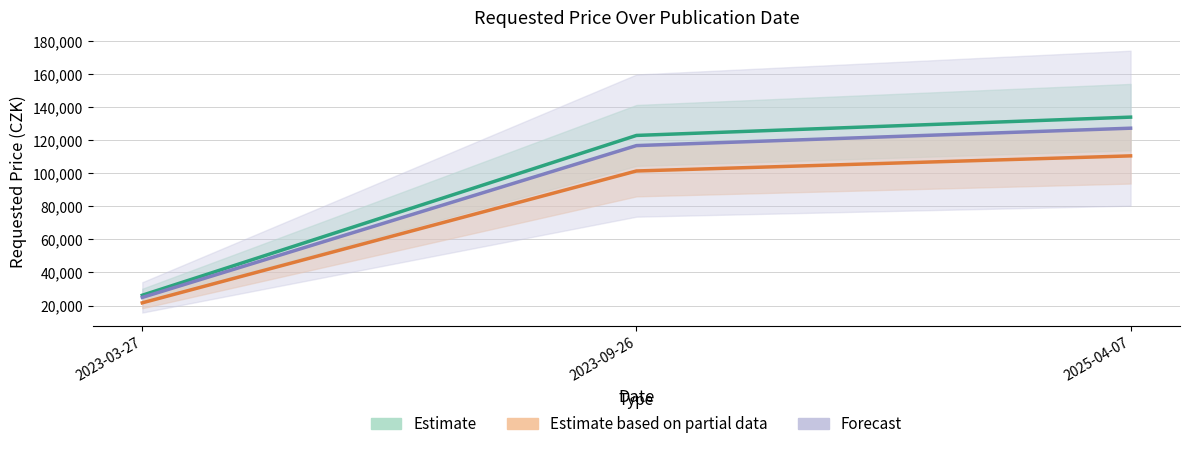

Read the value at 2023-03-27.

26220